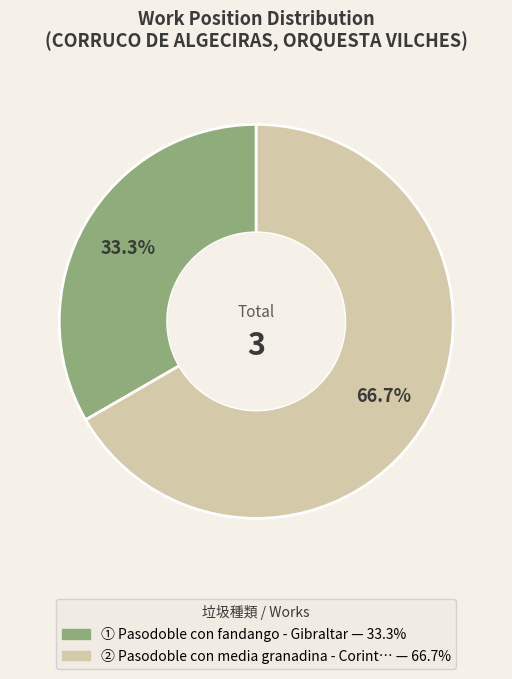

Does any single category account for the majority?

Yes